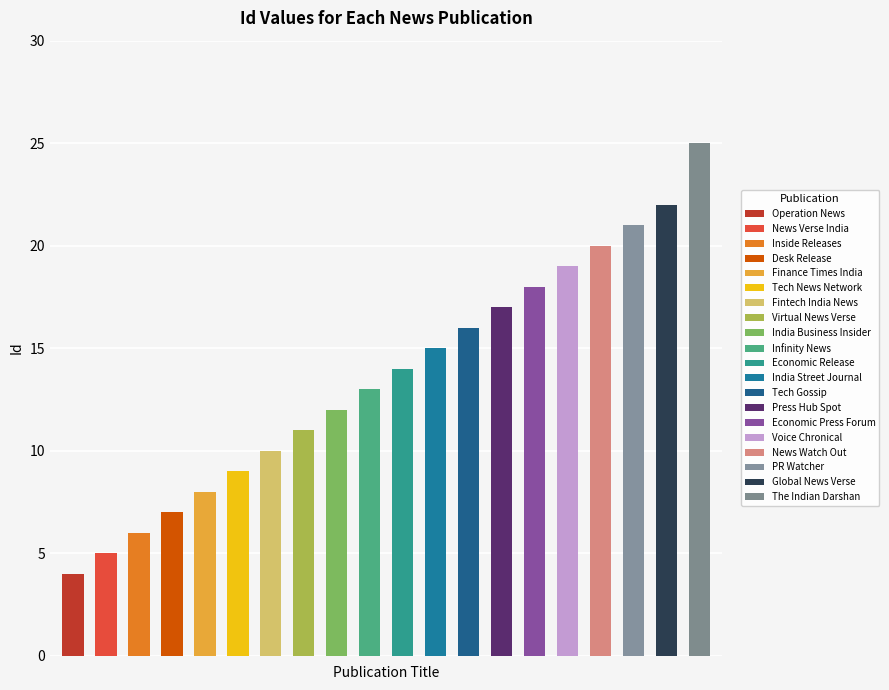

What is the minimum value shown in the chart?

4